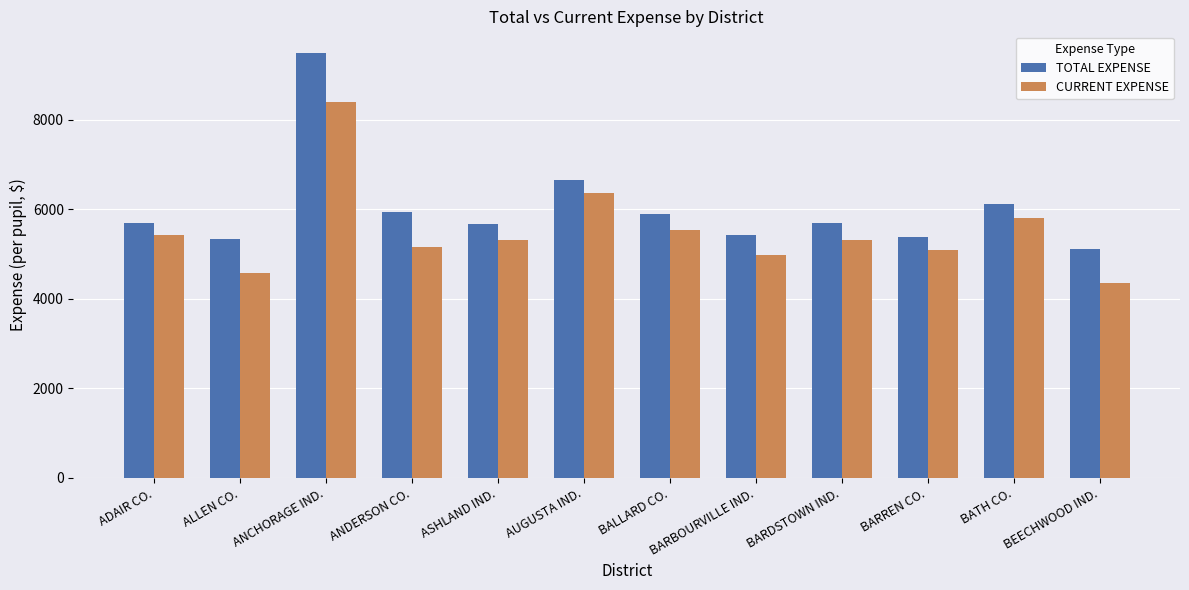

True or false: CURRENT EXPENSE has a value of 4344.7 at BEECHWOOD IND..

True